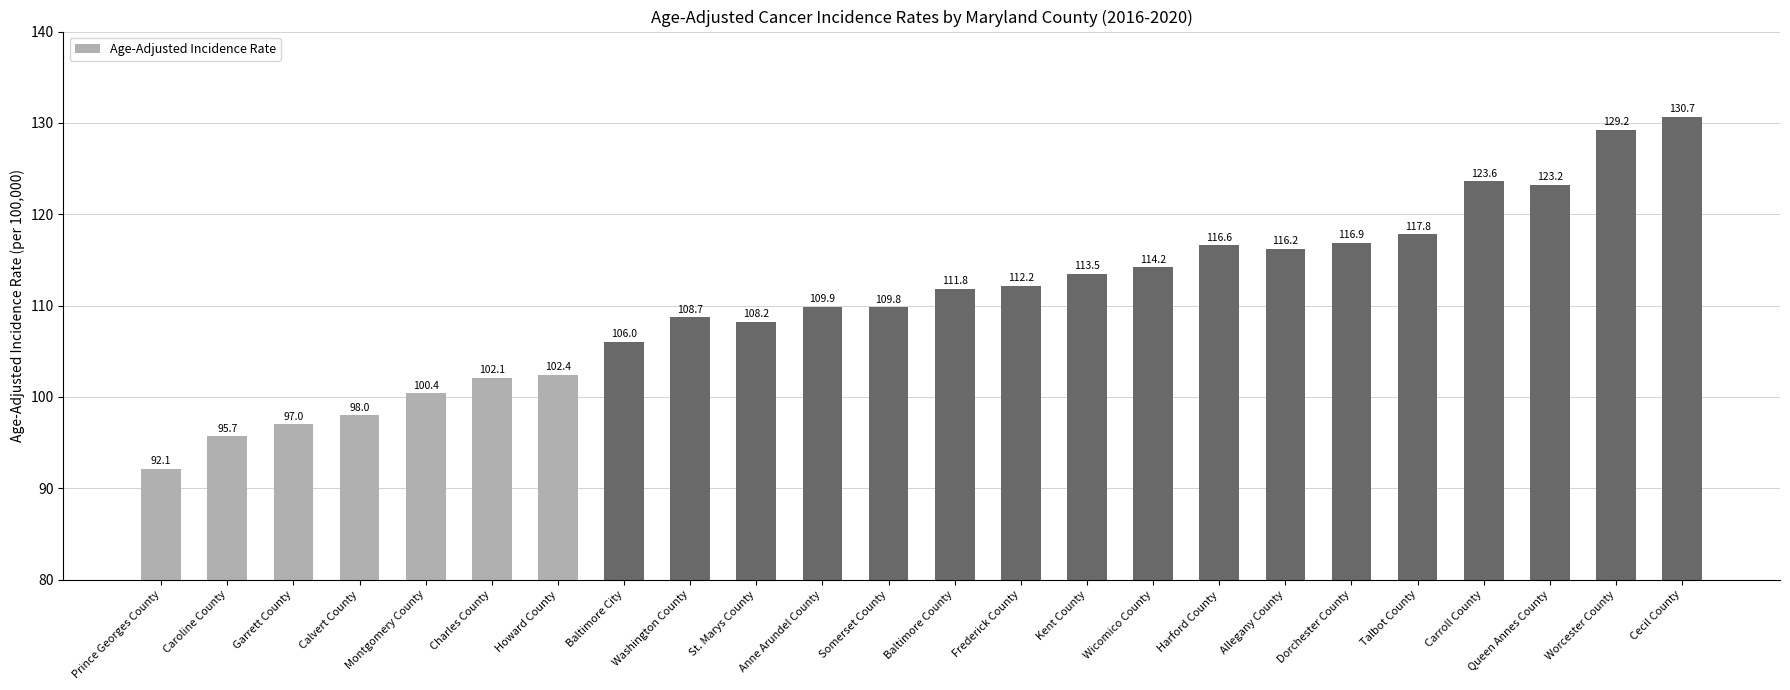

What is the label of the 14th bar from the right?

Anne Arundel County